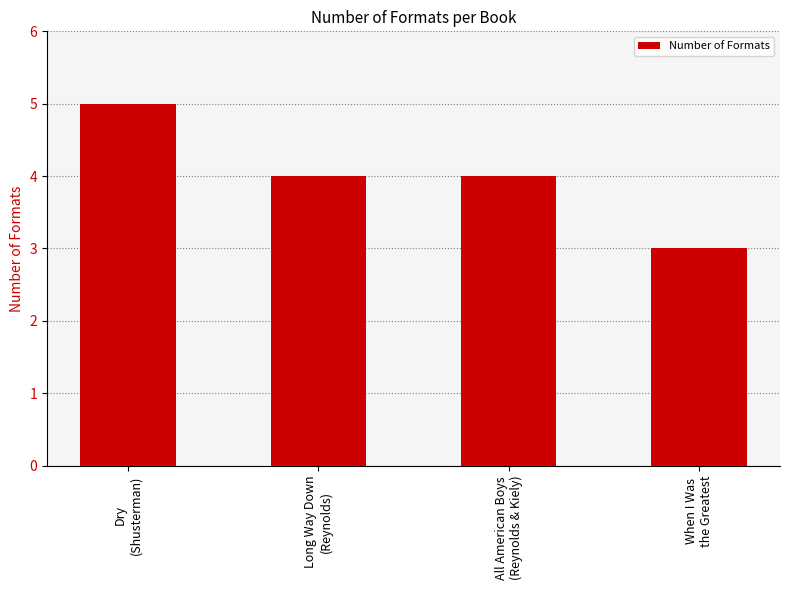

True or false: the data shows 4 at All American Boys
(Reynolds & Kiely).

True